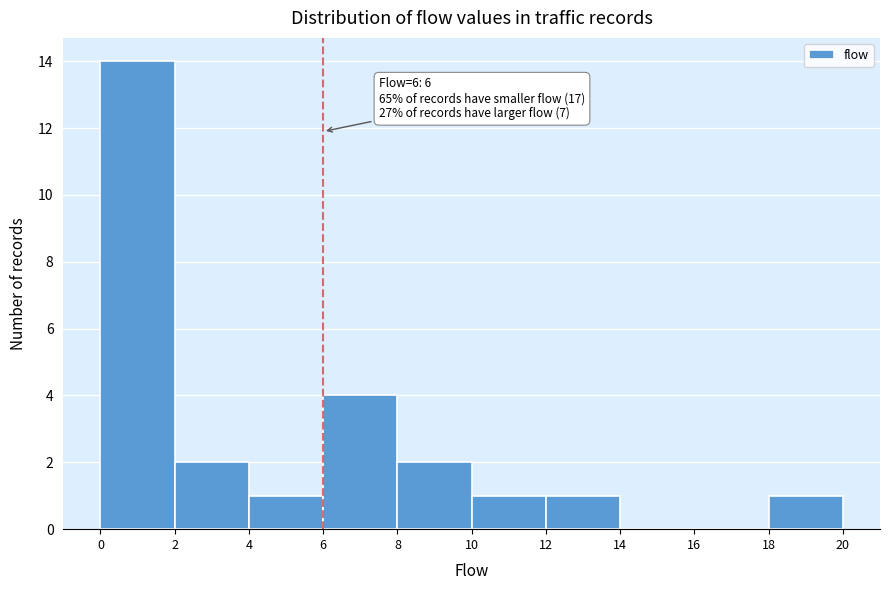

Over which range of the x-axis is the bar tallest?

0 to 2